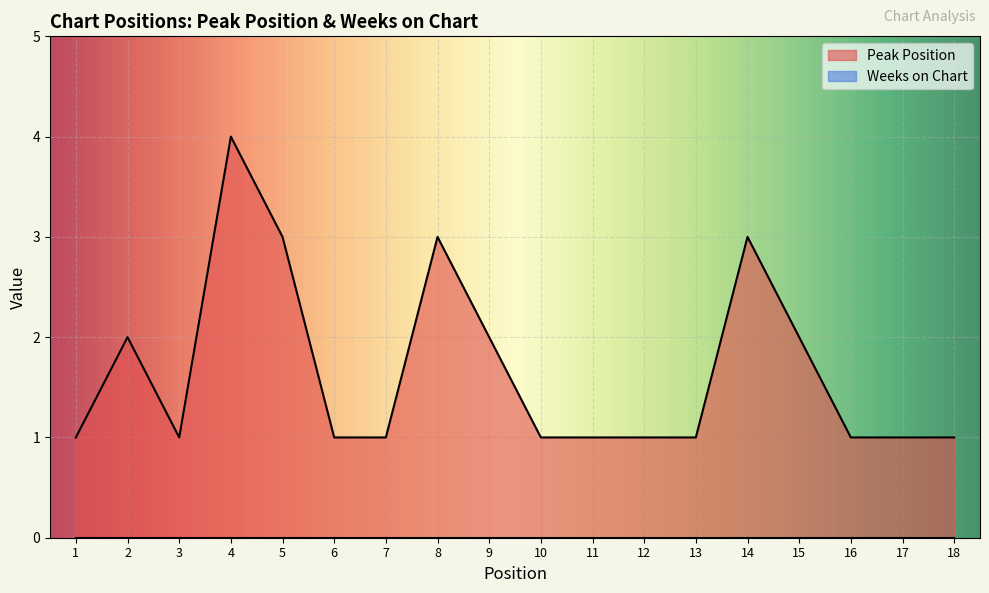

What is the value of the 3rd point from the left?

1